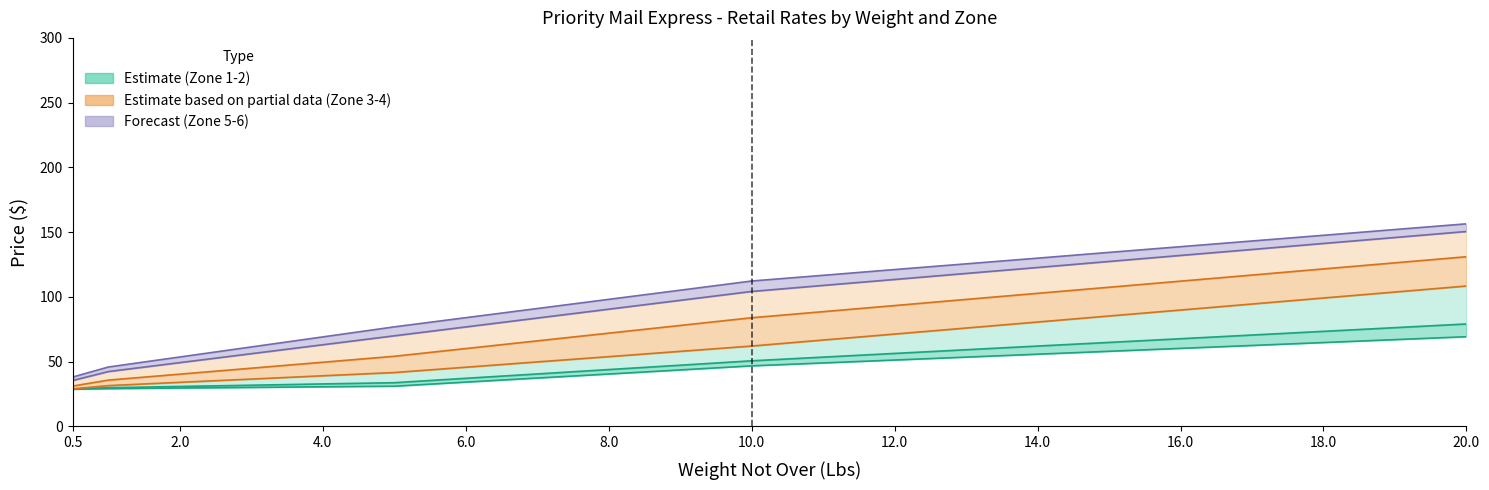

What is the value of the Zone 1 point at the 14th from the left?

53.5